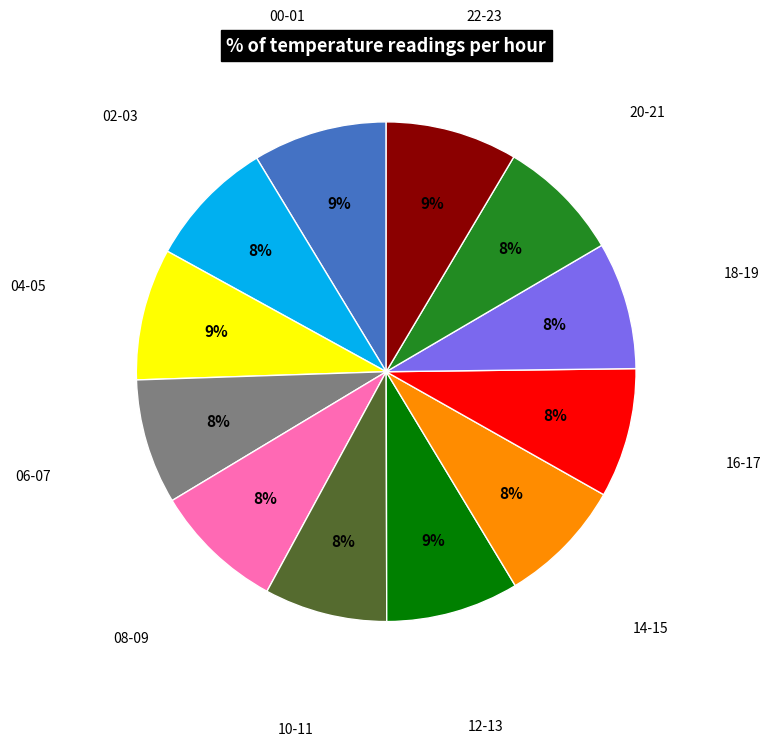

Is there any slice that represents more than half of the pie?

No